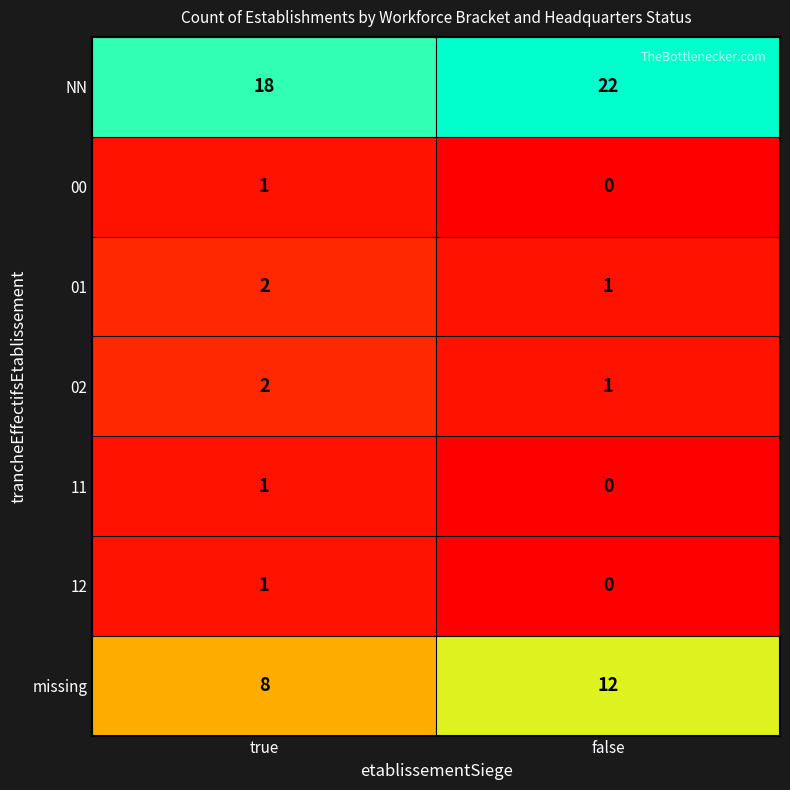

True or false: 11 has a value of 0 at false.

True